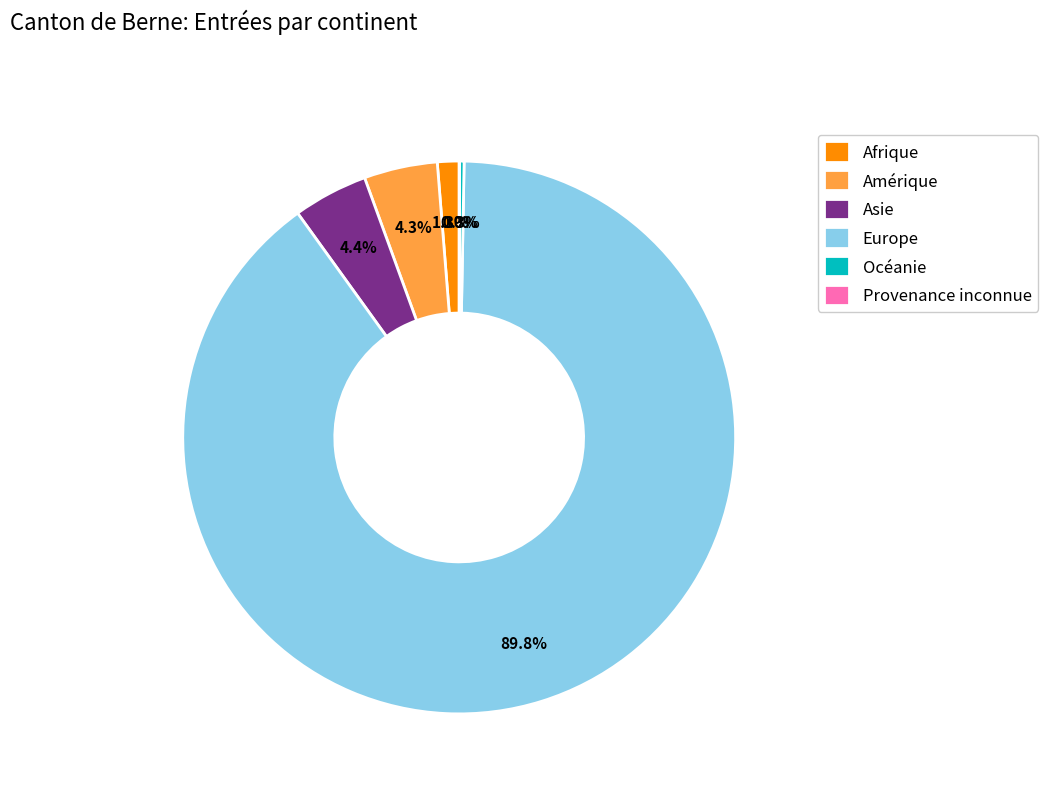

What is the largest slice in the pie chart?

Europe